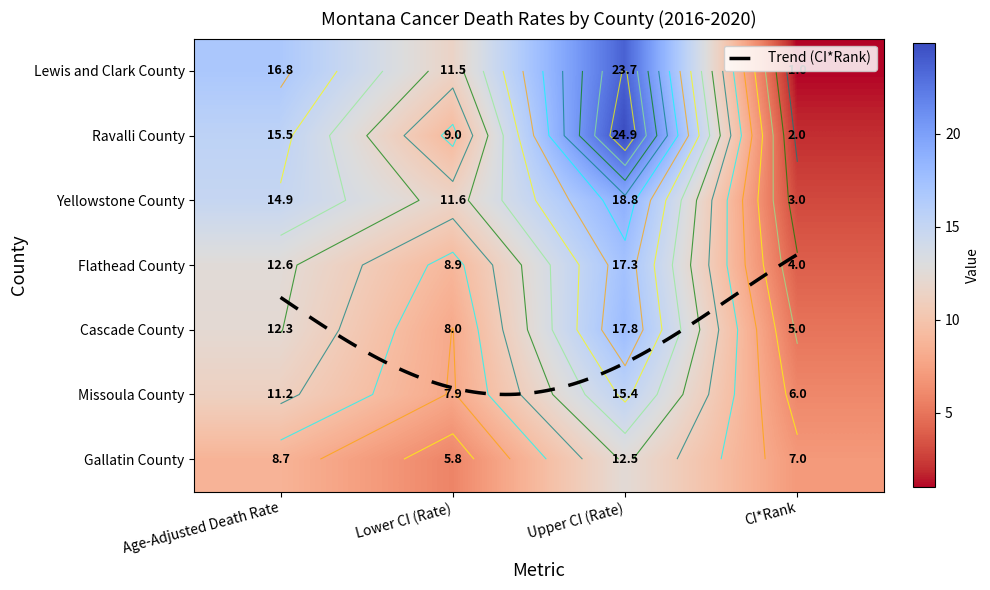

What value does the Lewis and Clark County series have at CI*Rank?

1.0